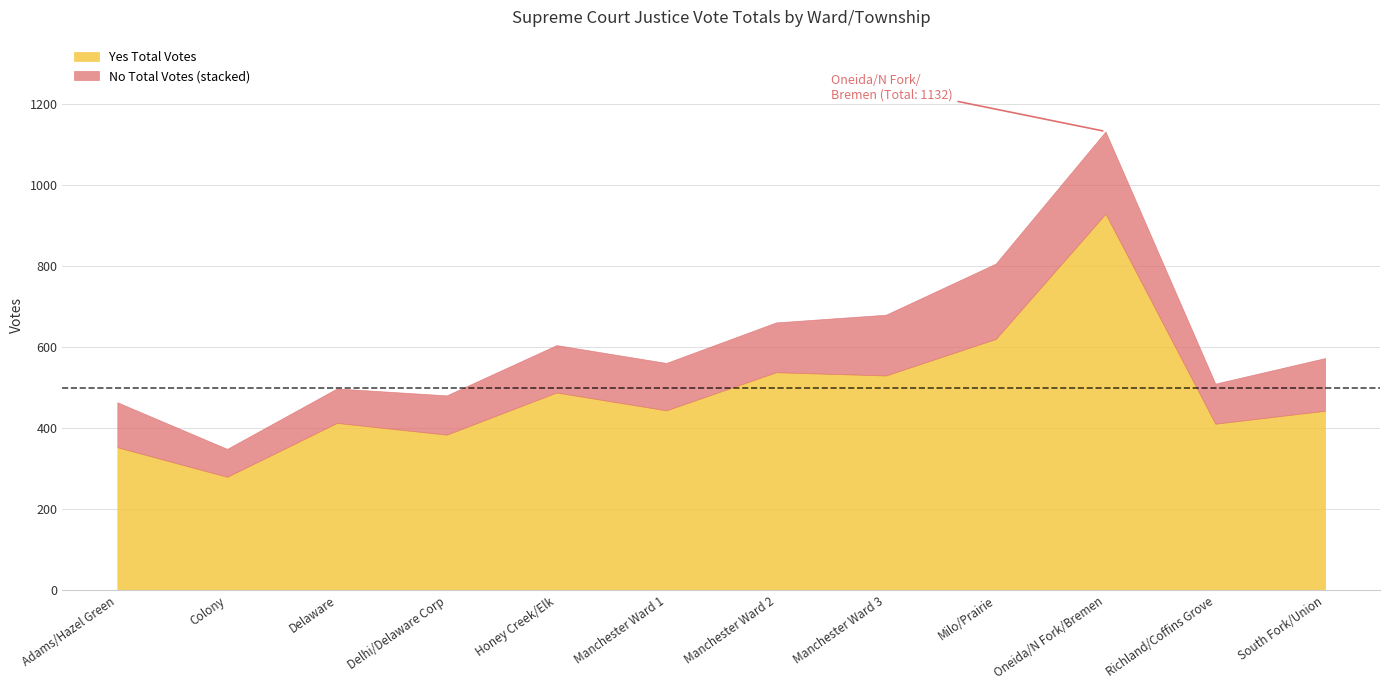

What position from the left is Manchester Ward 1?

6